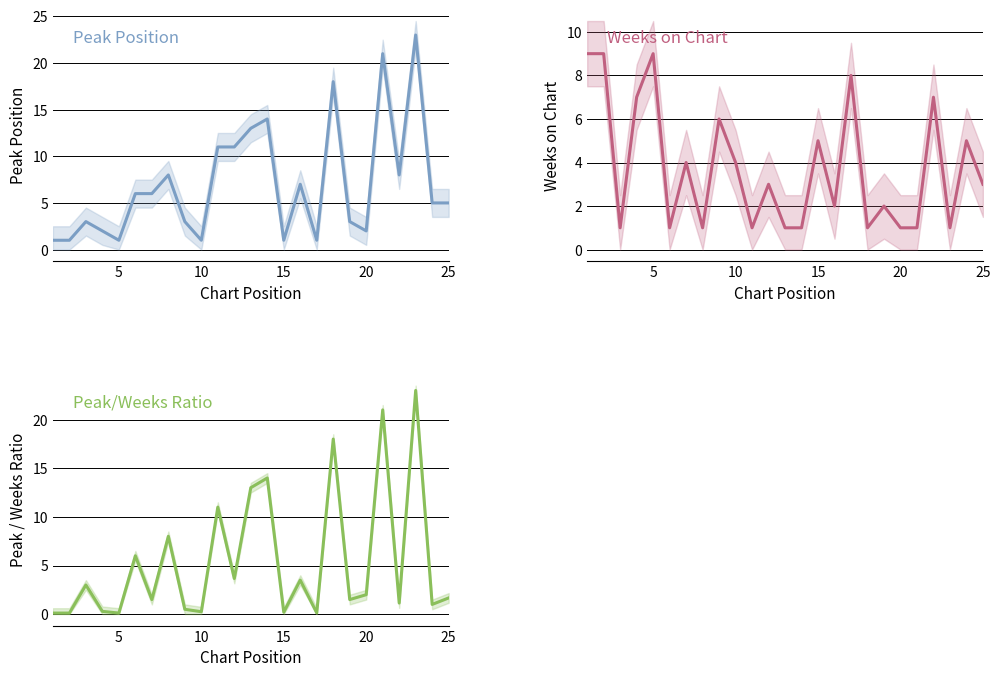

Is this an area chart (filled region under the line)?

No